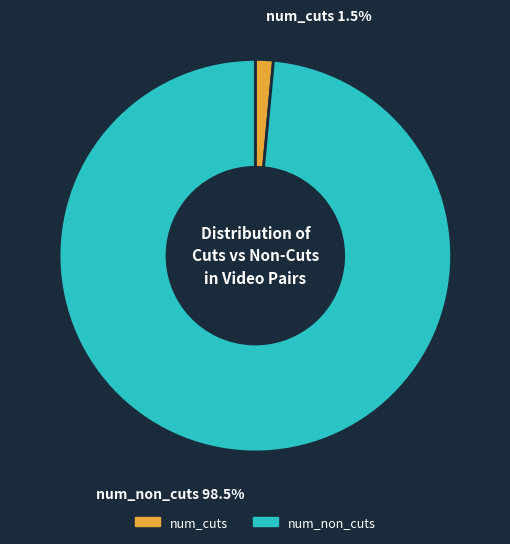

Does num_cuts account for over 50% of the chart?

No